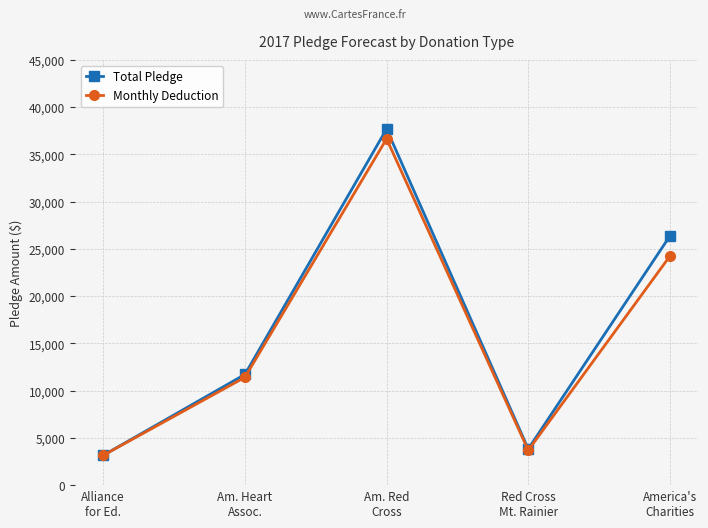

What position from the left is Red Cross
Mt. Rainier?

4